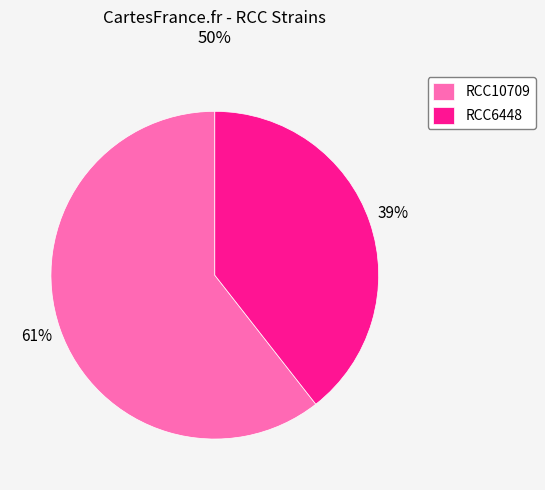

How many slices are in this pie chart?

2